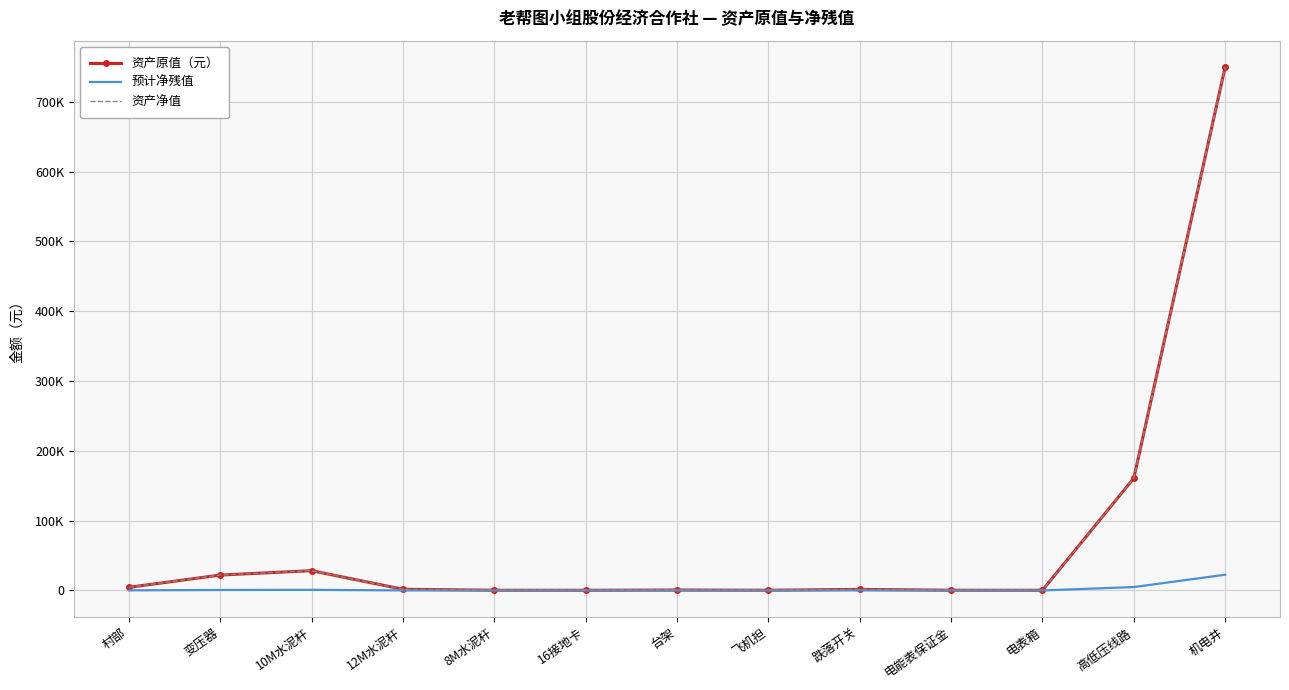

Is it true that 资产原值（元） equals 50604.7 at 高低压线路?

False